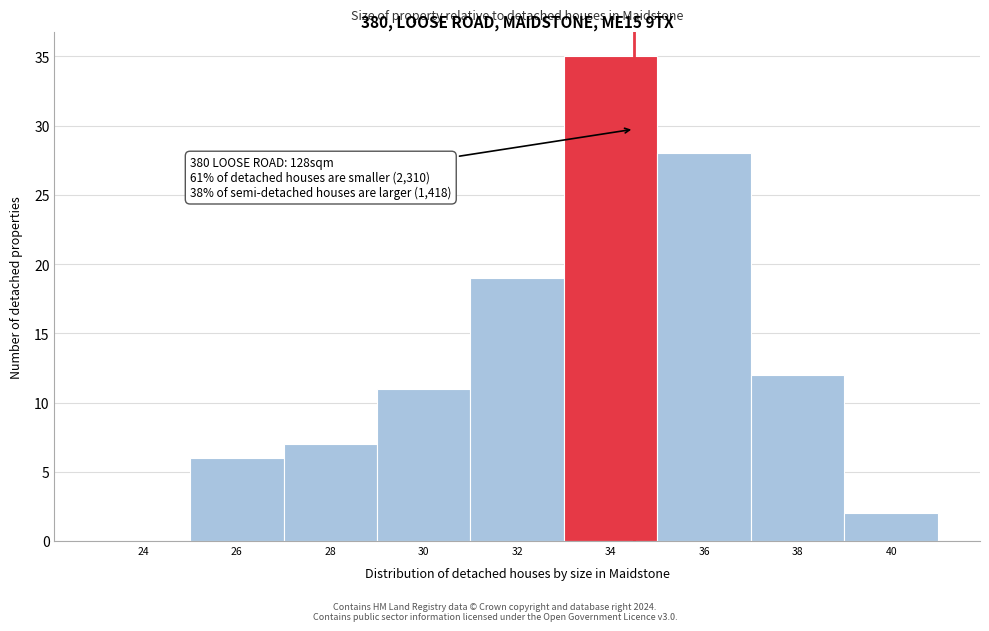

Approximately how many times larger is the value at 28 compared to 38?

0.6